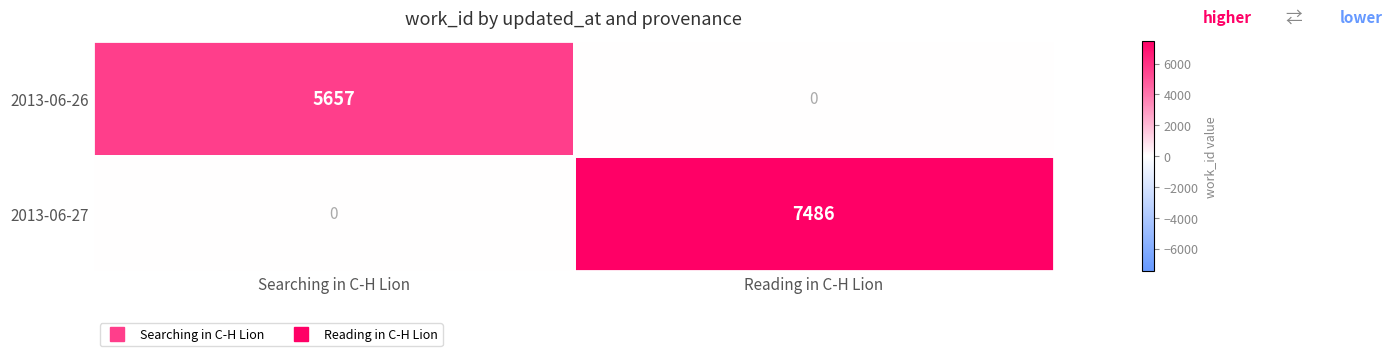

The value of 2013-06-27 at Searching in C-H Lion is 0. True or false?

True